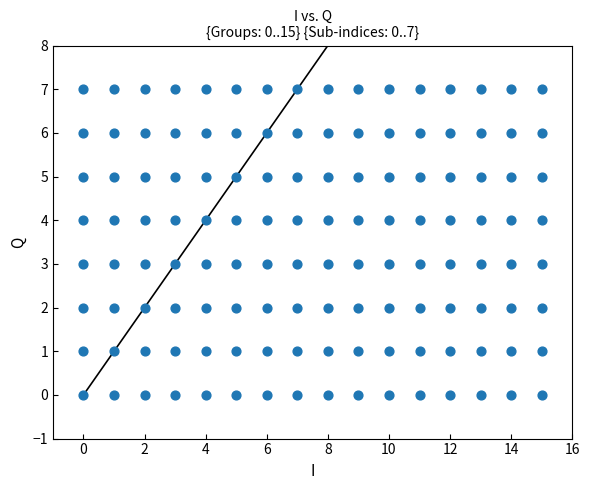

What is the range of X values (max minus min)?

15